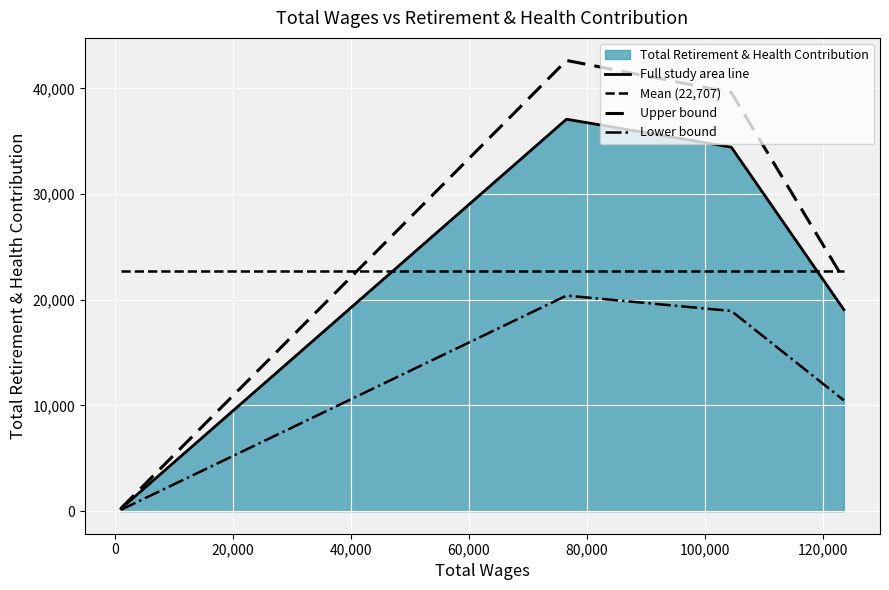

Does the chart display data point markers on the line(s)?

No